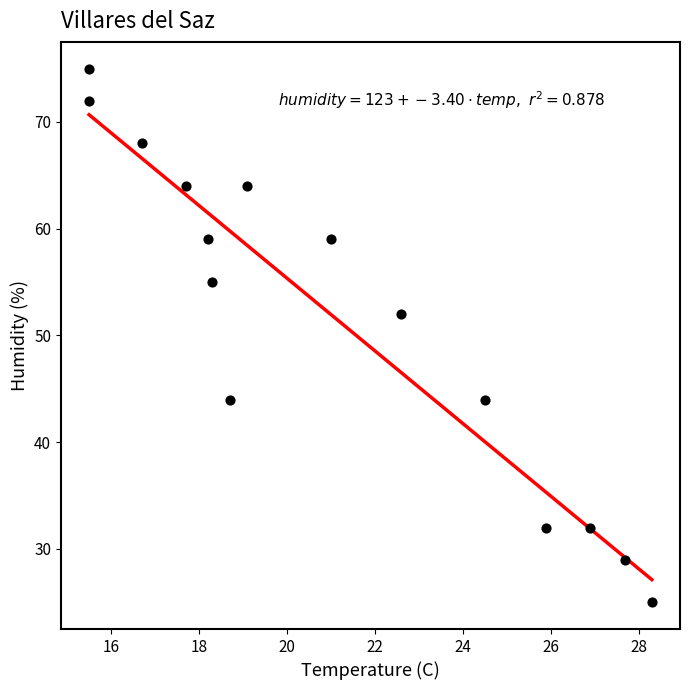

What Y value in the scatter plot is closest to 50?

52